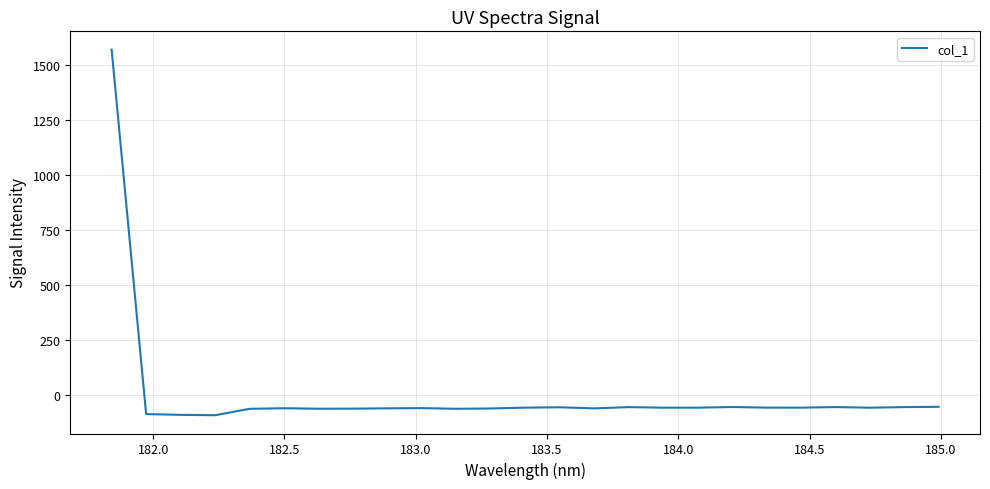

What is the difference between the maximum and minimum values?

1662.0